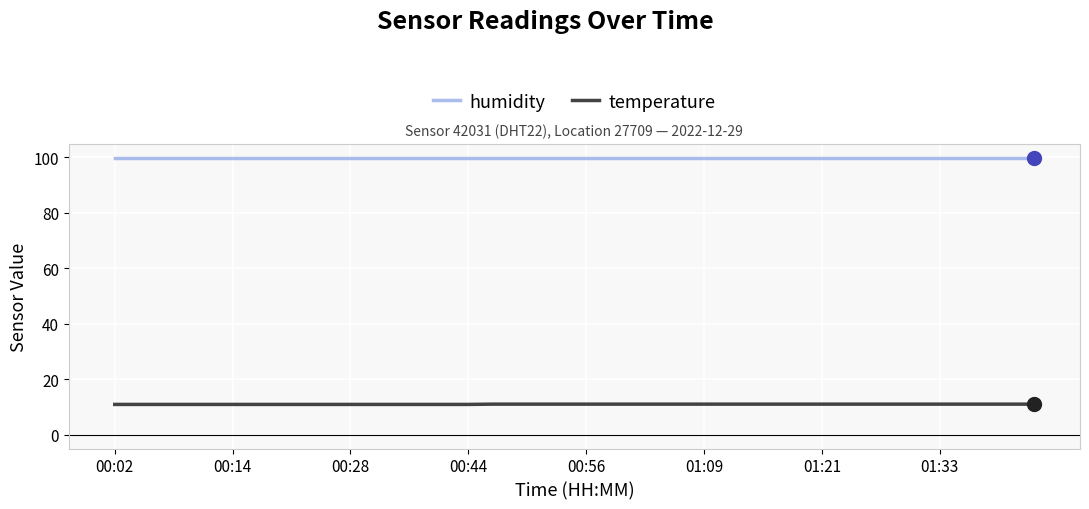

What is the minimum value for temperature?

10.9